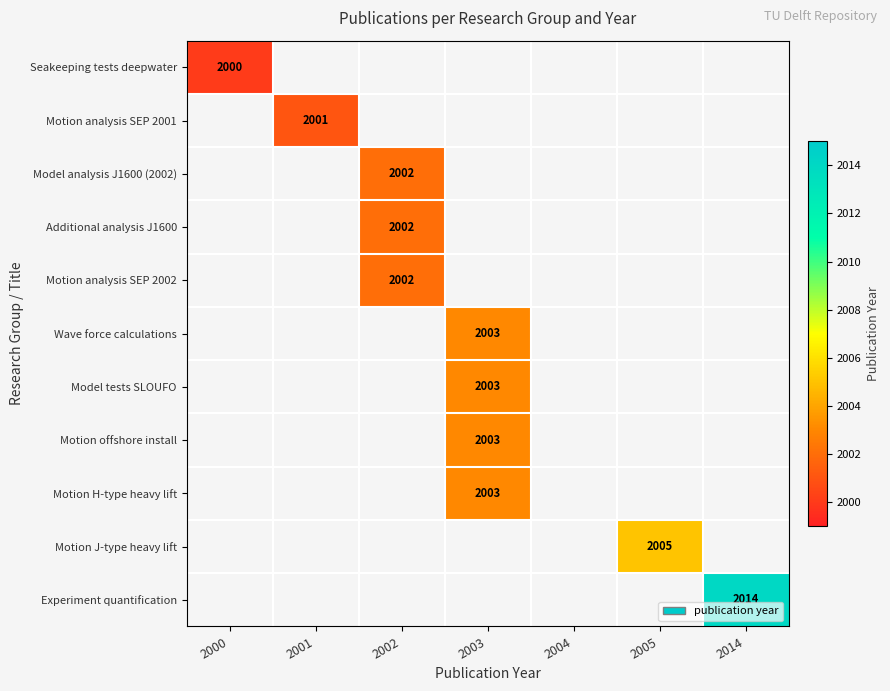

Count the number of categories in the chart.

7